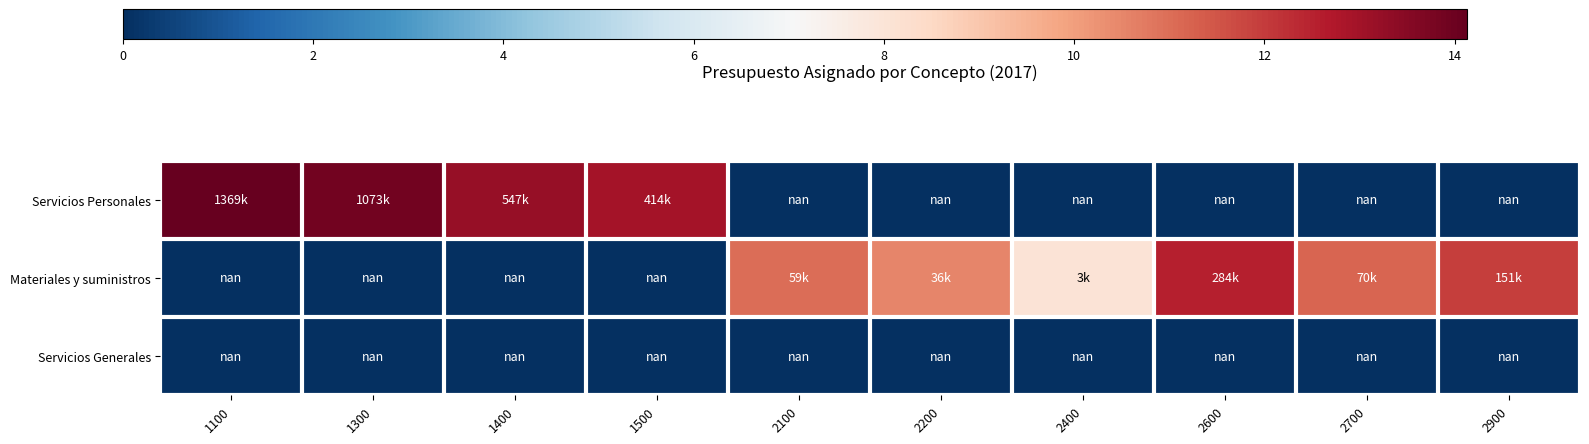

Which category has the highest value in the Servicios Generales series?

1100